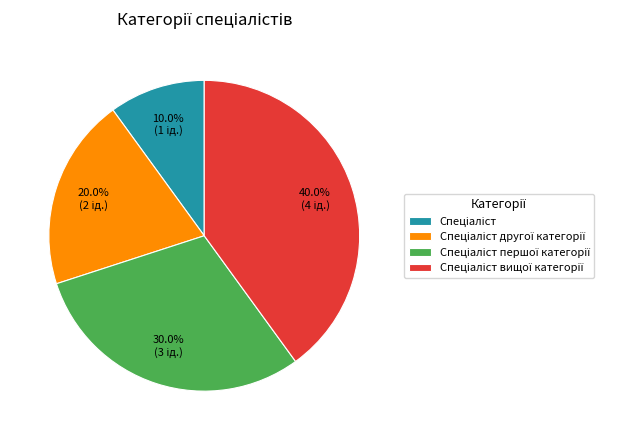

Does any single category account for the majority?

No